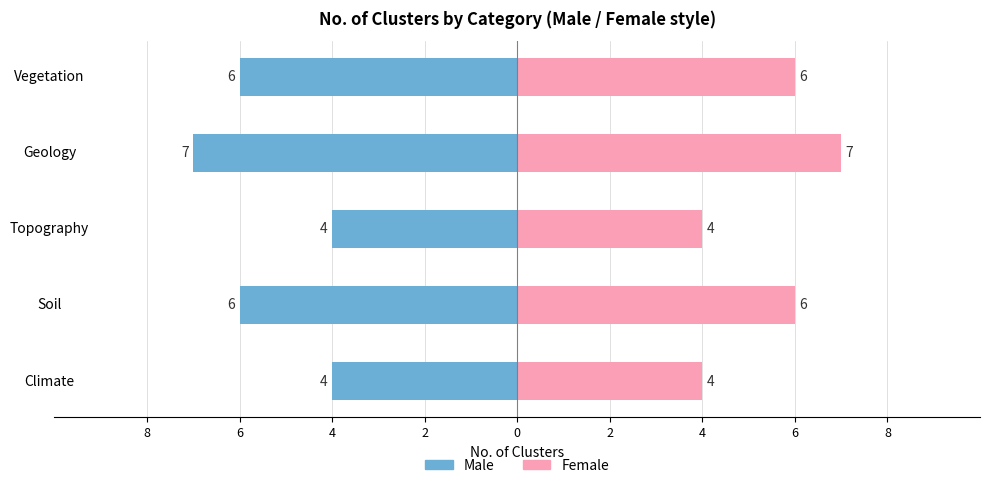

What is the difference between the maximum and minimum values in the Female series?

3